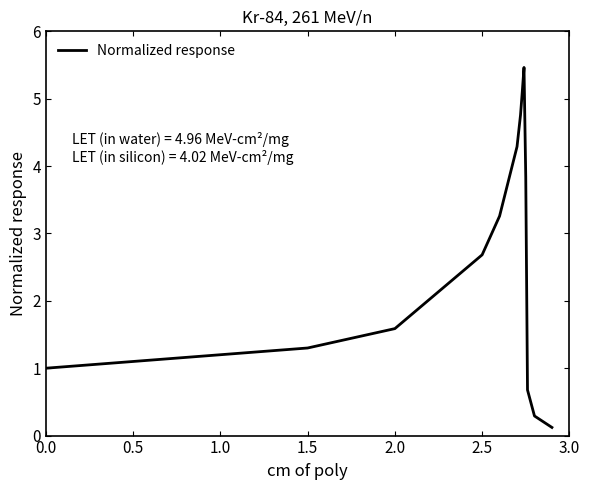

What is the greatest value displayed?

5.5